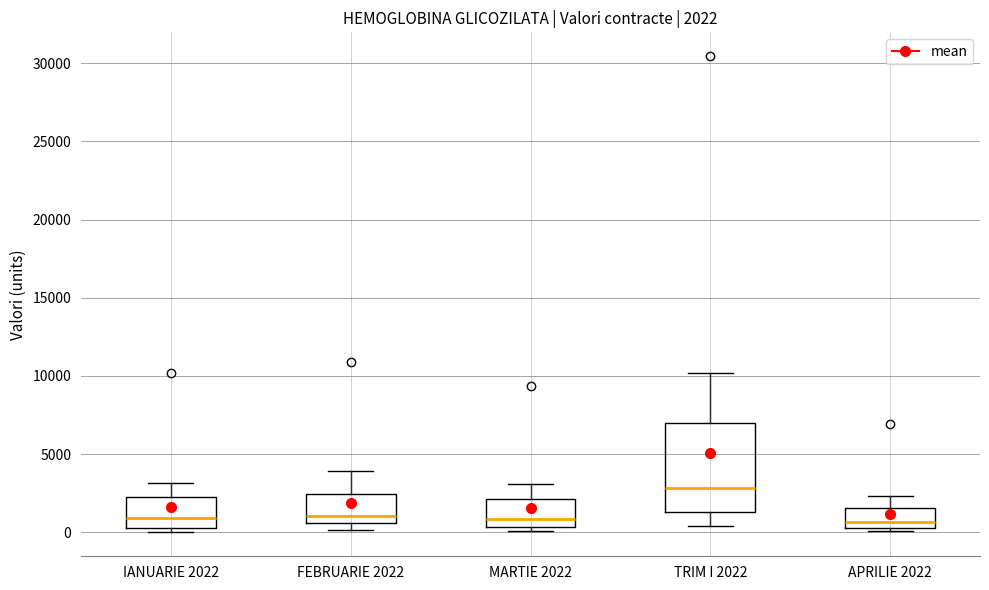

Comparing the boxes themselves (not the whiskers), which one is the tallest?

TRIM I 2022